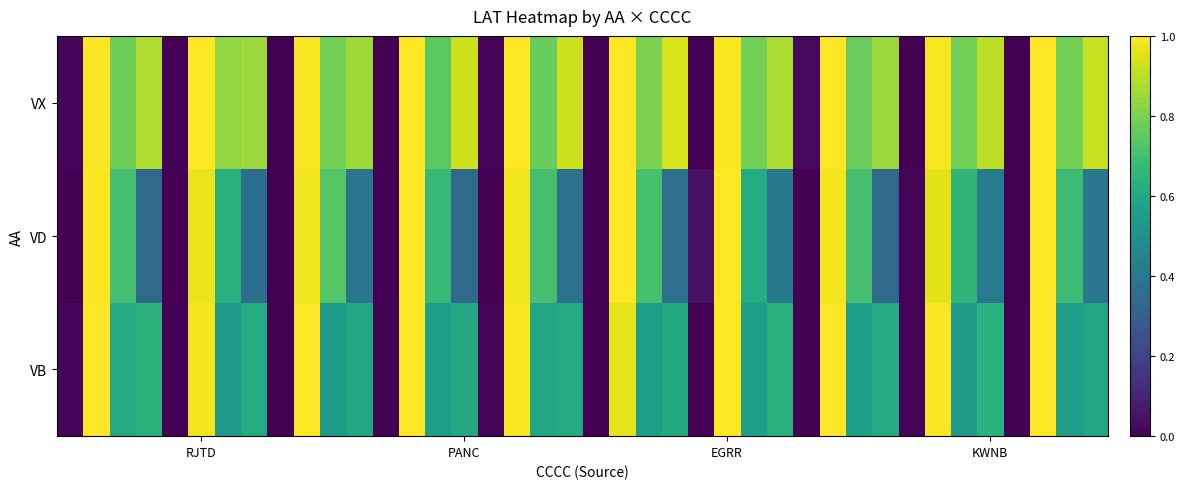

What is the greatest value displayed?

1.0